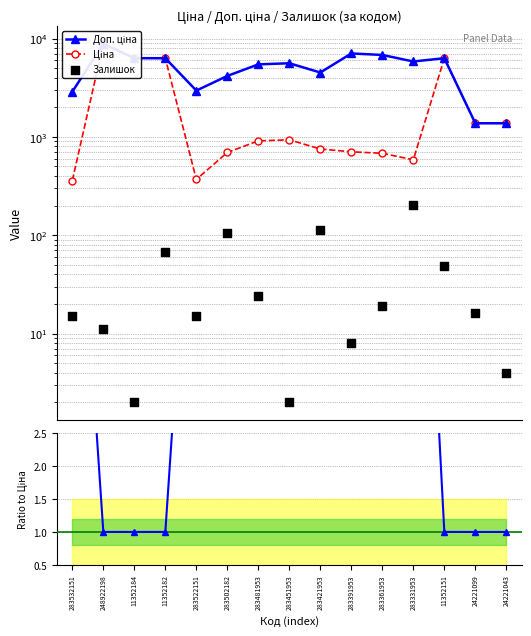

At which category is the sum across all series the highest?

248922198